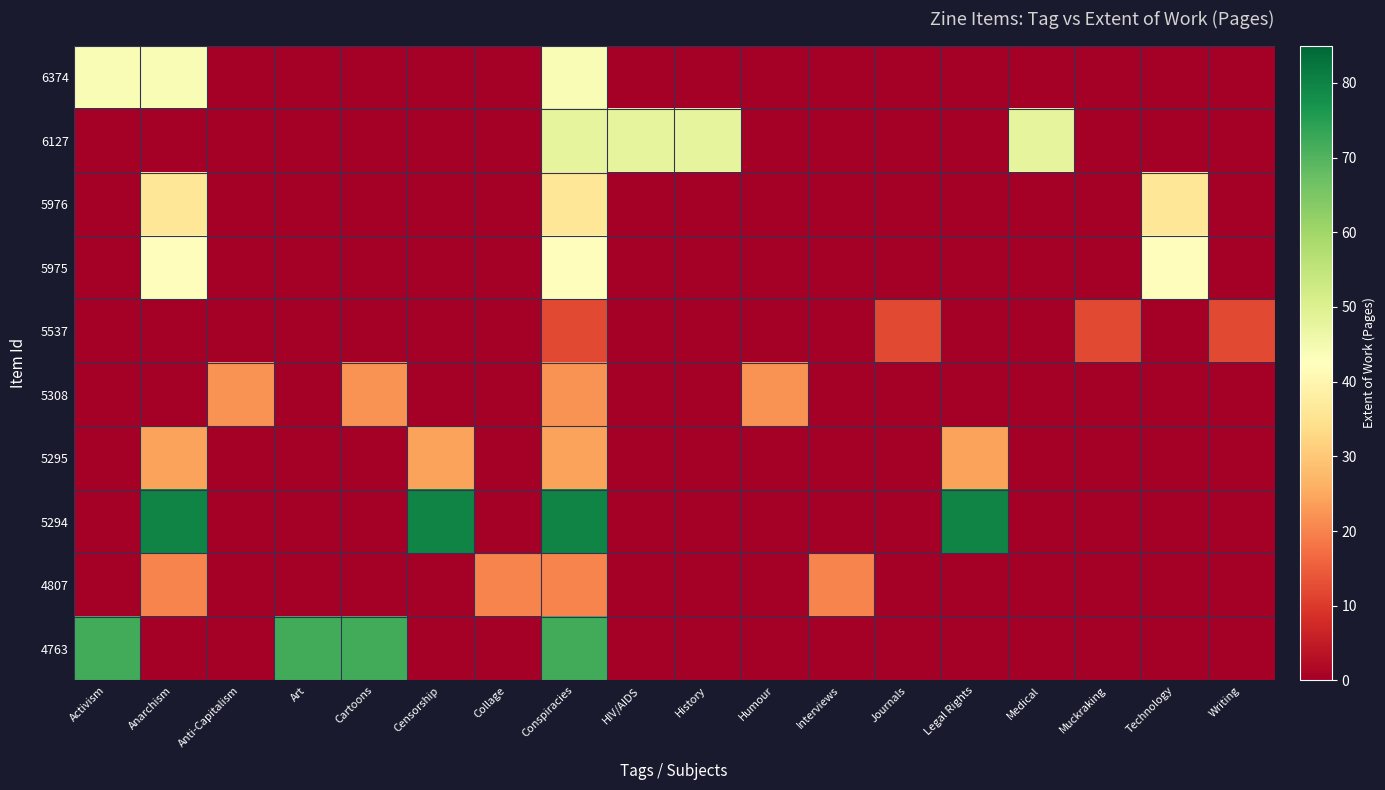

Reading right to left, extract all data points from this chart.

6374: Writing=0	Technology=0	Muckraking=0	Medical=0	Legal Rights=0	Journals=0	Interviews=0	Humour=0	History=0	HIV/AIDS=0	Conspiracies=44	Collage=0	Censorship=0	Cartoons=0	Art=0	Anti-Capitalism=0	Anarchism=44	Activism=44
6127: Writing=0	Technology=0	Muckraking=0	Medical=48	Legal Rights=0	Journals=0	Interviews=0	Humour=0	History=48	HIV/AIDS=48	Conspiracies=48	Collage=0	Censorship=0	Cartoons=0	Art=0	Anti-Capitalism=0	Anarchism=0	Activism=0
5976: Writing=0	Technology=36	Muckraking=0	Medical=0	Legal Rights=0	Journals=0	Interviews=0	Humour=0	History=0	HIV/AIDS=0	Conspiracies=36	Collage=0	Censorship=0	Cartoons=0	Art=0	Anti-Capitalism=0	Anarchism=36	Activism=0
5975: Writing=0	Technology=42	Muckraking=0	Medical=0	Legal Rights=0	Journals=0	Interviews=0	Humour=0	History=0	HIV/AIDS=0	Conspiracies=42	Collage=0	Censorship=0	Cartoons=0	Art=0	Anti-Capitalism=0	Anarchism=42	Activism=0
5537: Writing=12	Technology=0	Muckraking=12	Medical=0	Legal Rights=0	Journals=12	Interviews=0	Humour=0	History=0	HIV/AIDS=0	Conspiracies=12	Collage=0	Censorship=0	Cartoons=0	Art=0	Anti-Capitalism=0	Anarchism=0	Activism=0
5308: Writing=0	Technology=0	Muckraking=0	Medical=0	Legal Rights=0	Journals=0	Interviews=0	Humour=22	History=0	HIV/AIDS=0	Conspiracies=22	Collage=0	Censorship=0	Cartoons=22	Art=0	Anti-Capitalism=22	Anarchism=0	Activism=0
5295: Writing=0	Technology=0	Muckraking=0	Medical=0	Legal Rights=24	Journals=0	Interviews=0	Humour=0	History=0	HIV/AIDS=0	Conspiracies=24	Collage=0	Censorship=24	Cartoons=0	Art=0	Anti-Capitalism=0	Anarchism=24	Activism=0
5294: Writing=0	Technology=0	Muckraking=0	Medical=0	Legal Rights=80	Journals=0	Interviews=0	Humour=0	History=0	HIV/AIDS=0	Conspiracies=80	Collage=0	Censorship=80	Cartoons=0	Art=0	Anti-Capitalism=0	Anarchism=80	Activism=0
4807: Writing=0	Technology=0	Muckraking=0	Medical=0	Legal Rights=0	Journals=0	Interviews=20	Humour=0	History=0	HIV/AIDS=0	Conspiracies=20	Collage=20	Censorship=0	Cartoons=0	Art=0	Anti-Capitalism=0	Anarchism=20	Activism=0
4763: Writing=0	Technology=0	Muckraking=0	Medical=0	Legal Rights=0	Journals=0	Interviews=0	Humour=0	History=0	HIV/AIDS=0	Conspiracies=72	Collage=0	Censorship=0	Cartoons=72	Art=72	Anti-Capitalism=0	Anarchism=0	Activism=72